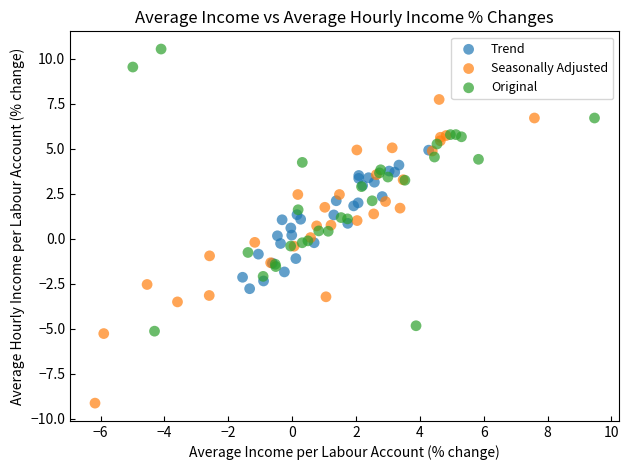

Which series has the widest spread of Y values?

Seasonally Adjusted